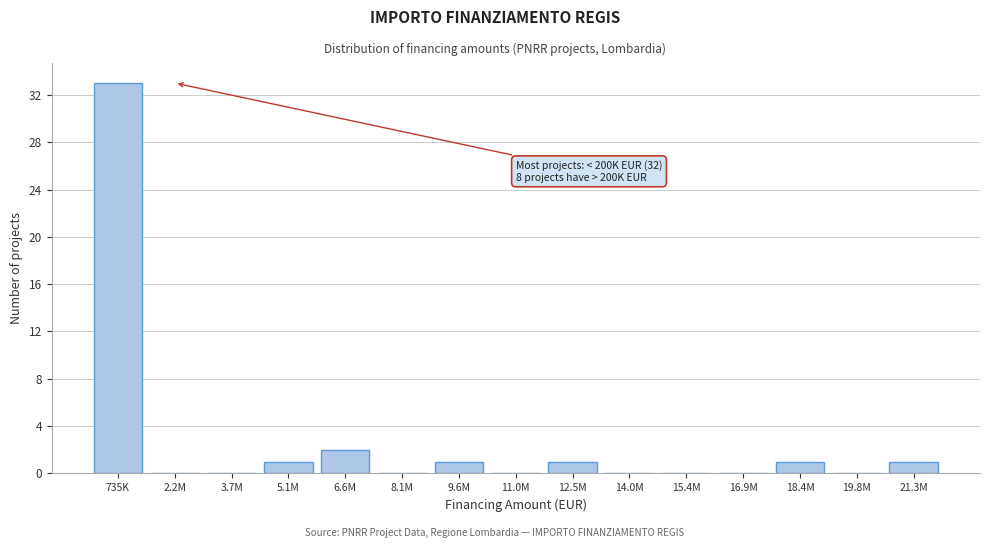

Reading left to right, what are all the values shown in this chart?

735K=33	2.2M=0	3.7M=0	5.1M=1	6.6M=2	8.1M=0	9.6M=1	11.0M=0	12.5M=1	14.0M=0	15.4M=0	16.9M=0	18.4M=1	19.8M=0	21.3M=1